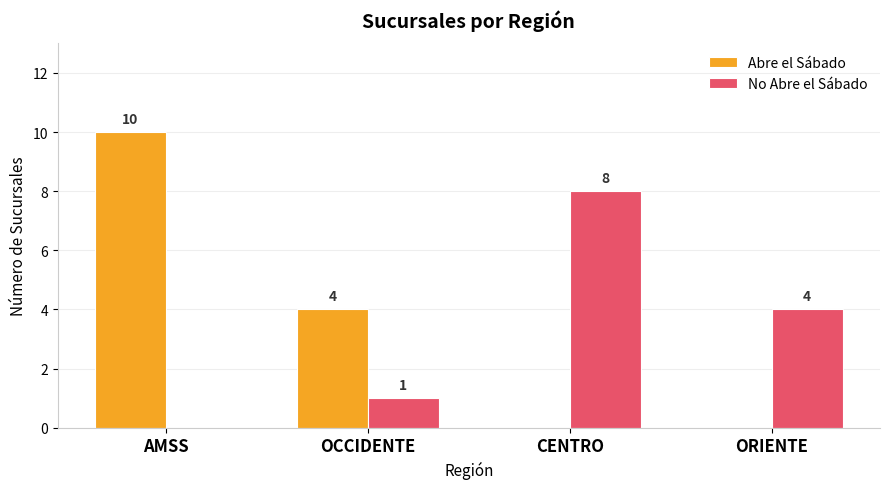

The value of Abre el Sábado at AMSS is 10. True or false?

True